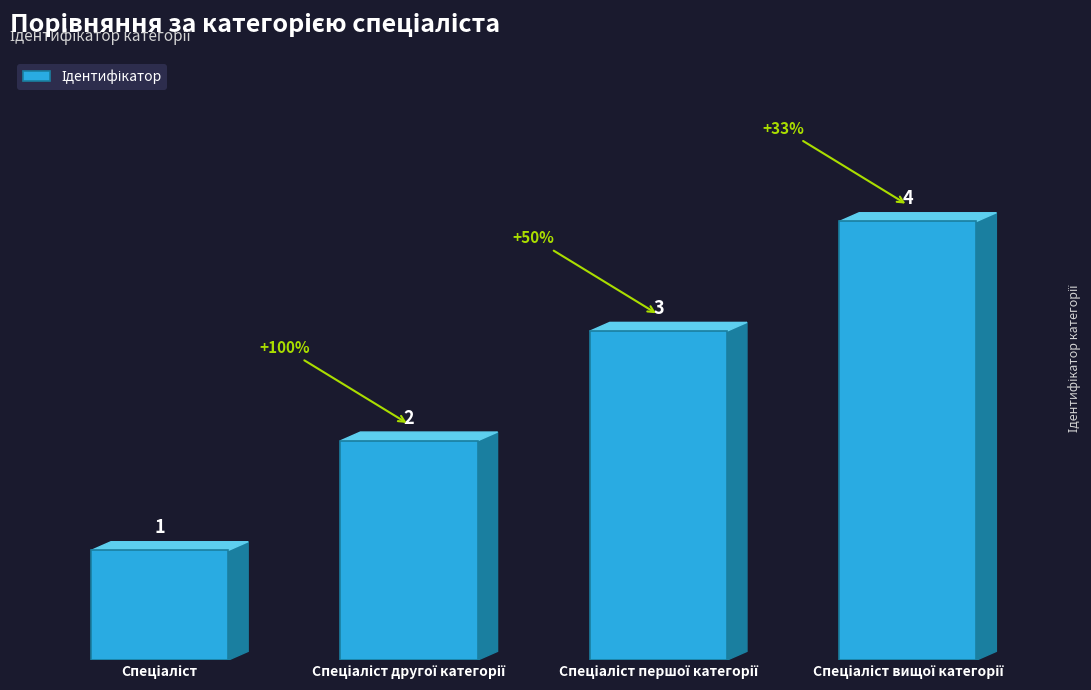

Count the values in the range 2 to 4.

3